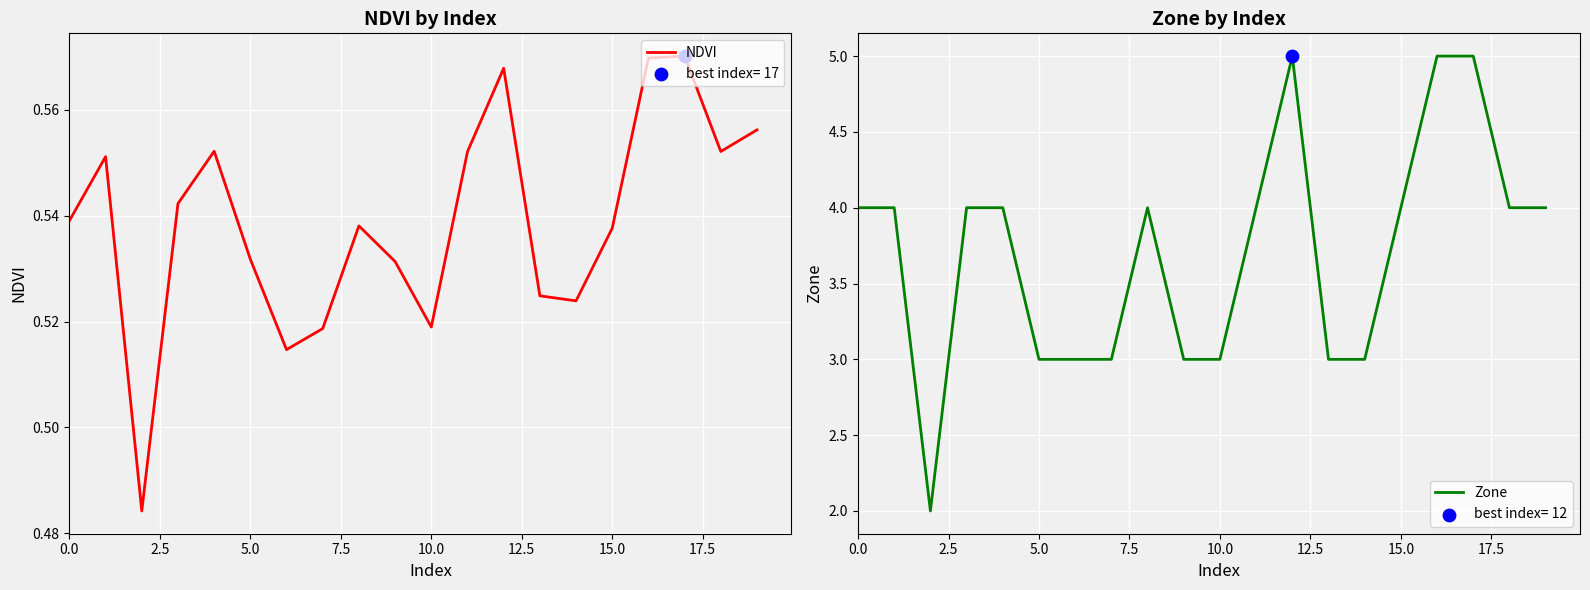

What is the total value across all series at 13?

3.5